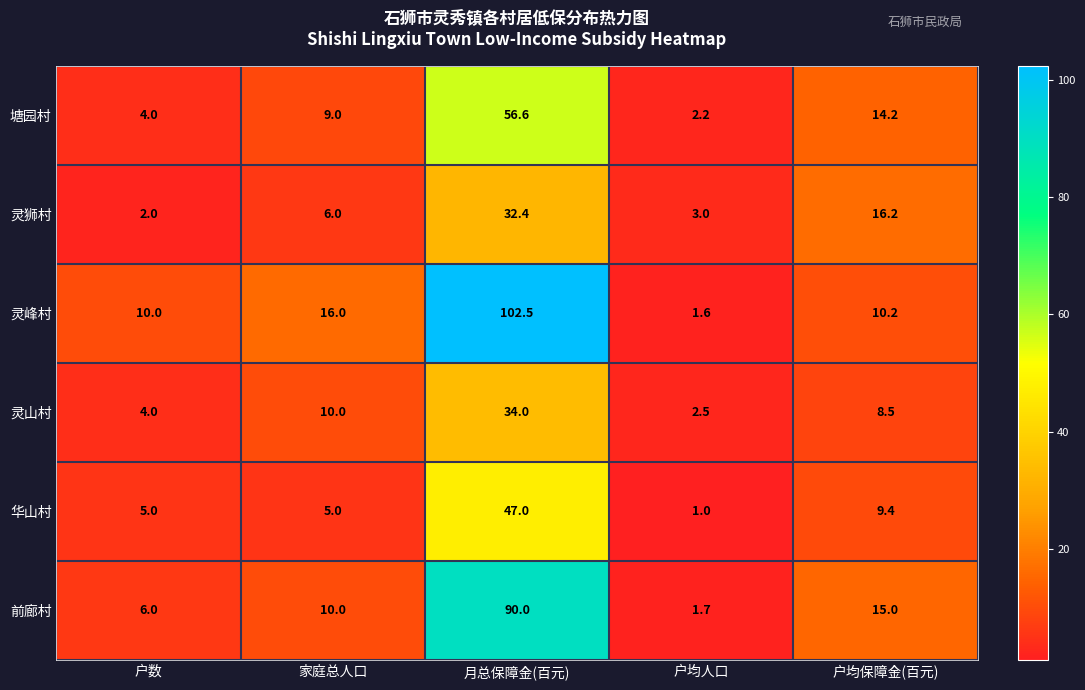

At which category is the sum across all series the highest?

月总保障金(百元)